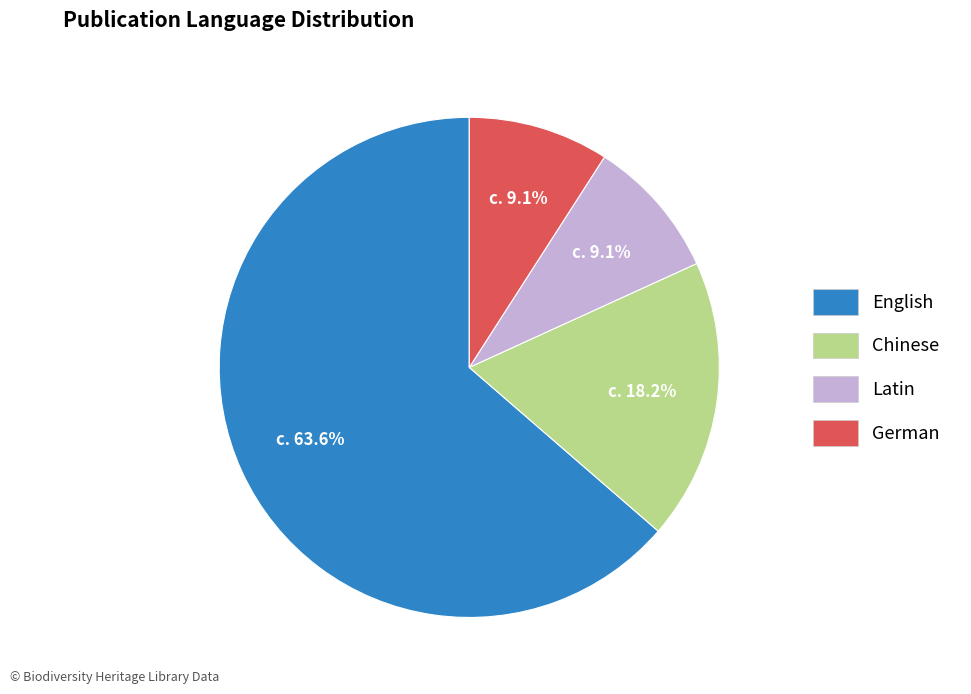

Does any single category account for the majority?

Yes